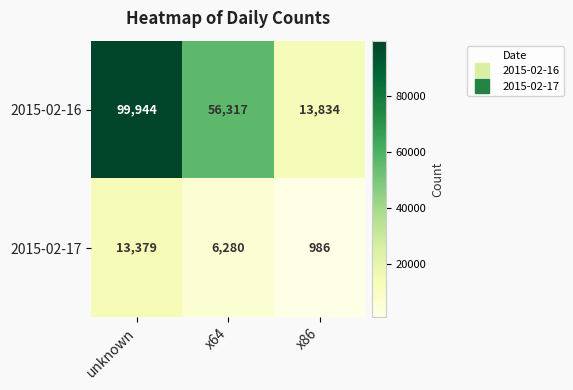

What is the difference between the 2015-02-17 values at x64 and unknown?

7099